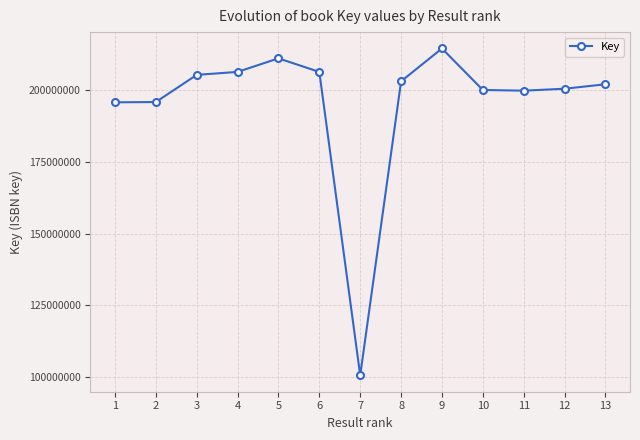

Approximately how many times larger is the value at 11 compared to 12?

1.0